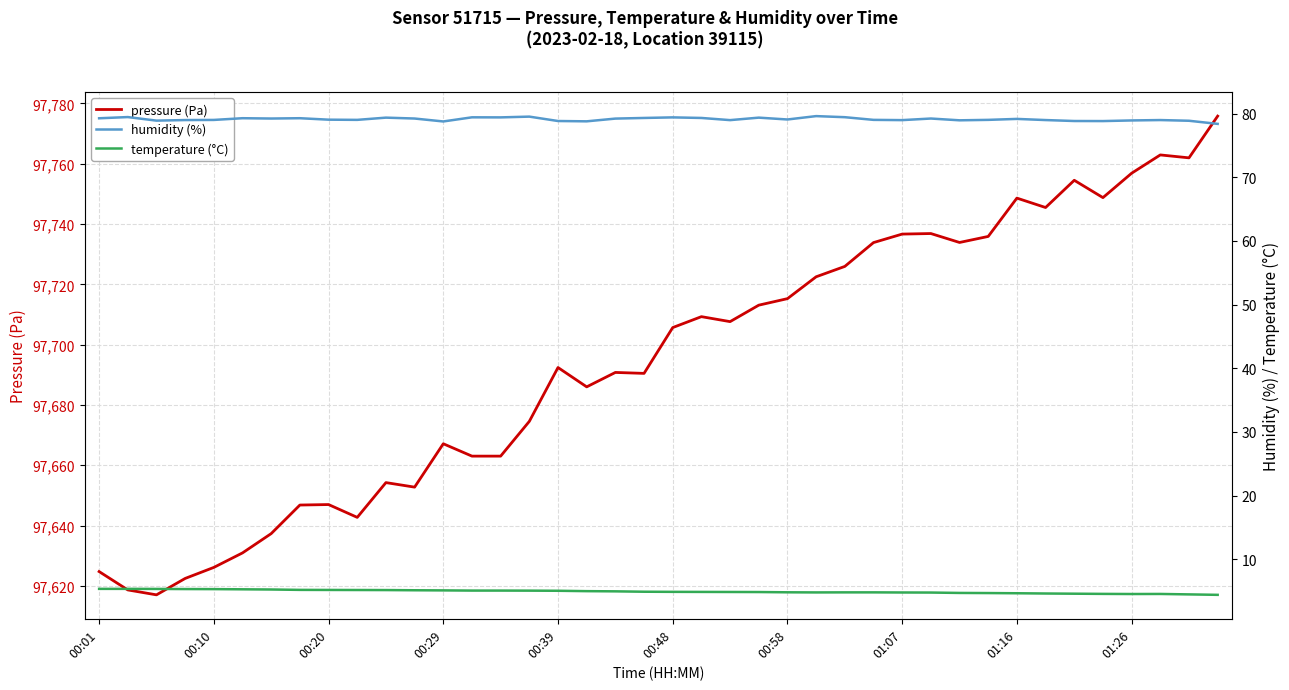

What is the total value across all series at 37?

97846.5